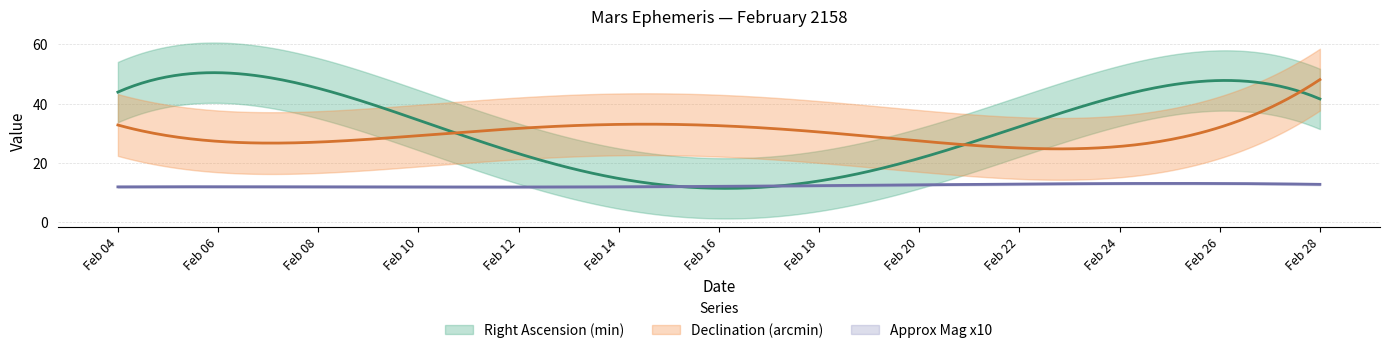

What is the sum of all Right Ascension (min) values?

808